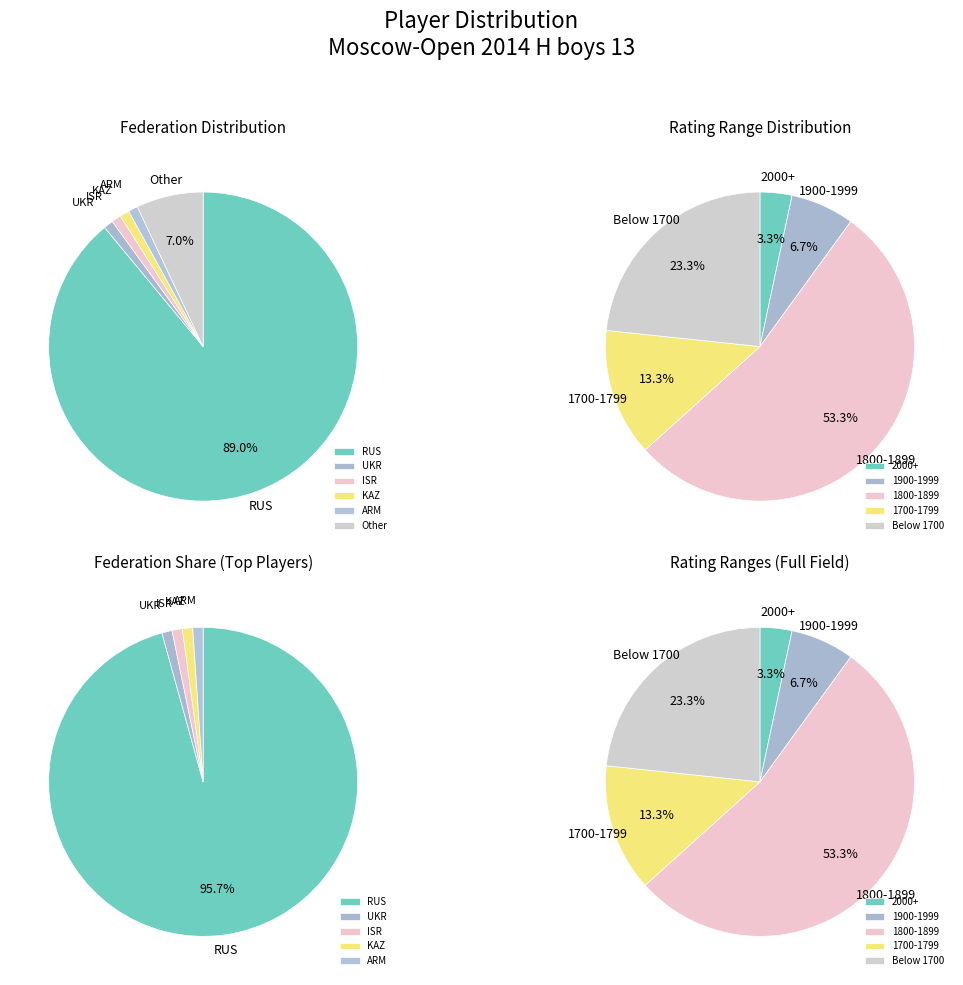

Which category accounts for the majority?

RUS